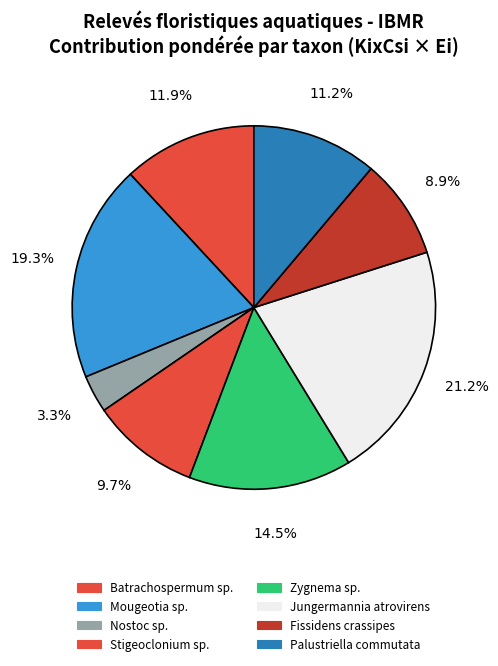

Which category has the smallest portion of the pie?

Nostoc sp.